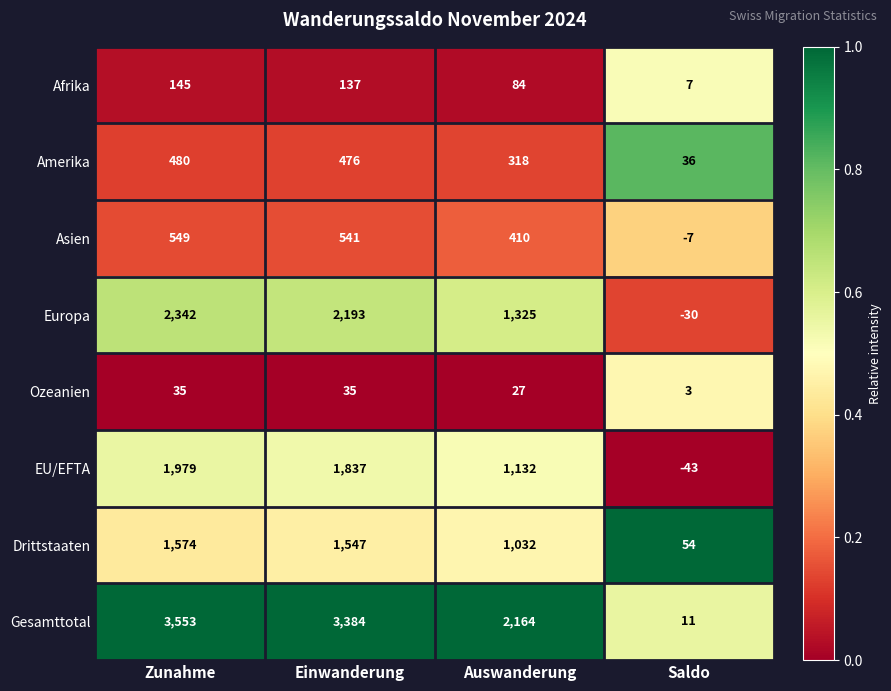

Which series has the largest total across all categories?

Gesamttotal